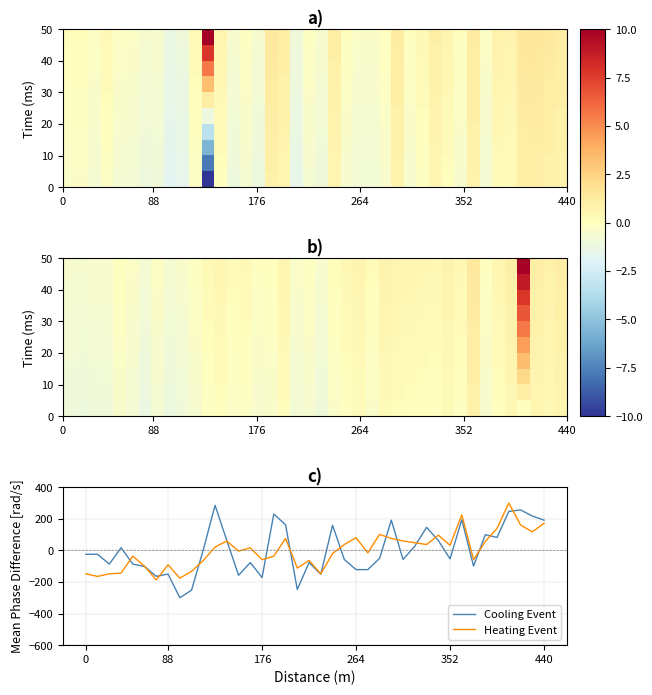

Which series has the widest spread of values?

Cooling Event